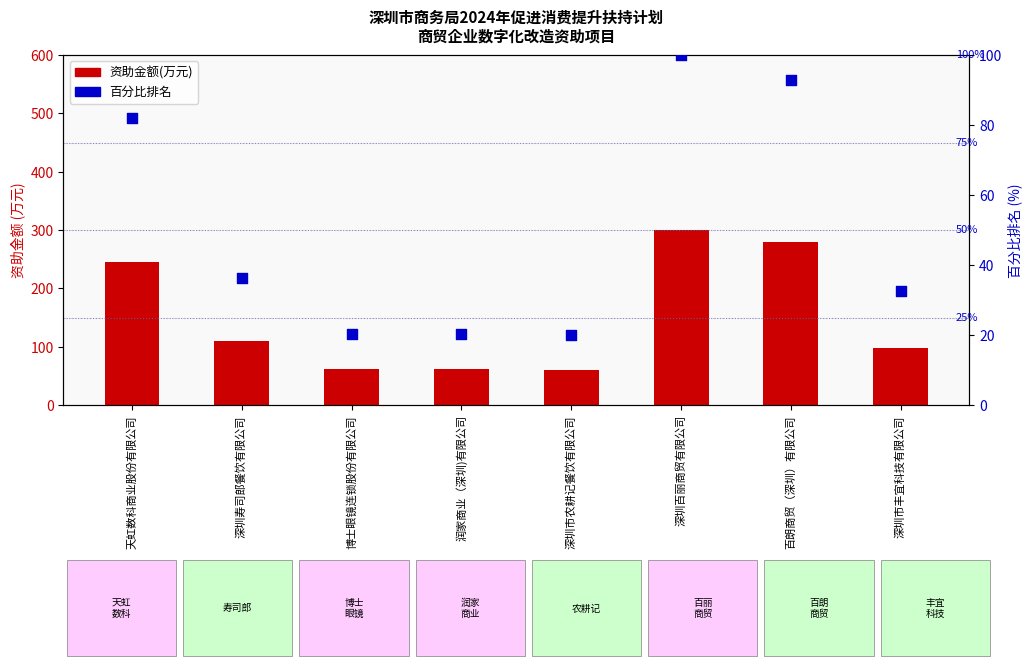

What are all the series names shown in the legend?

资助金额(万元), 百分比排名